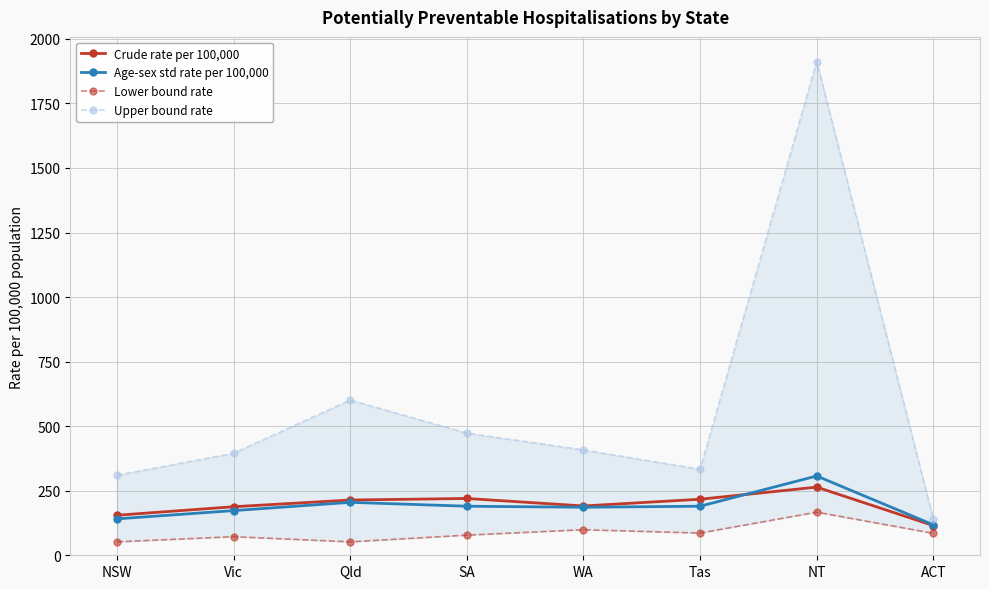

What is the maximum value for Age-sex std rate per 100,000?

307